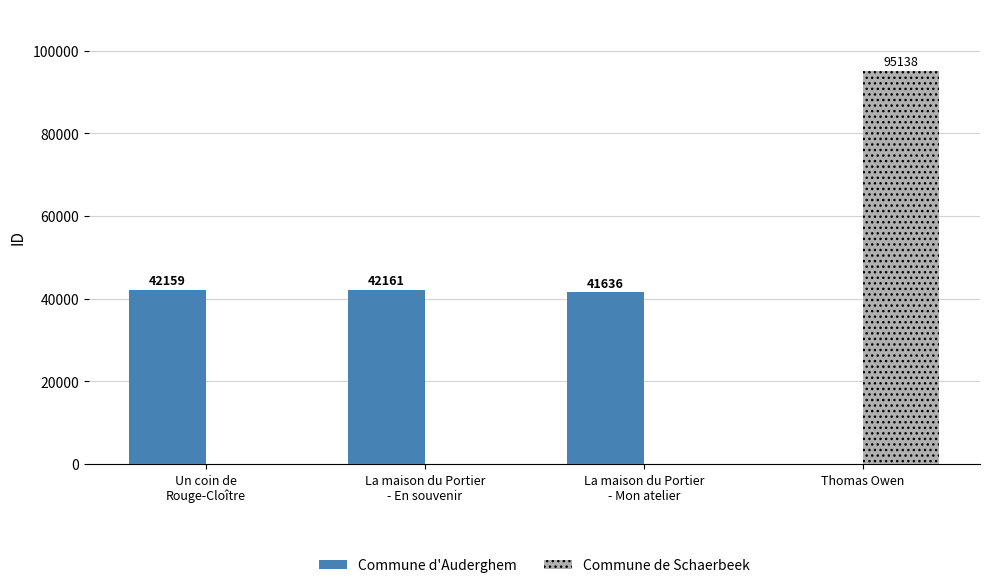

Is the value of Commune de Schaerbeek at La maison du Portier
- Mon atelier greater than the value of Commune d'Auderghem at Un coin de
Rouge-Cloître?

No